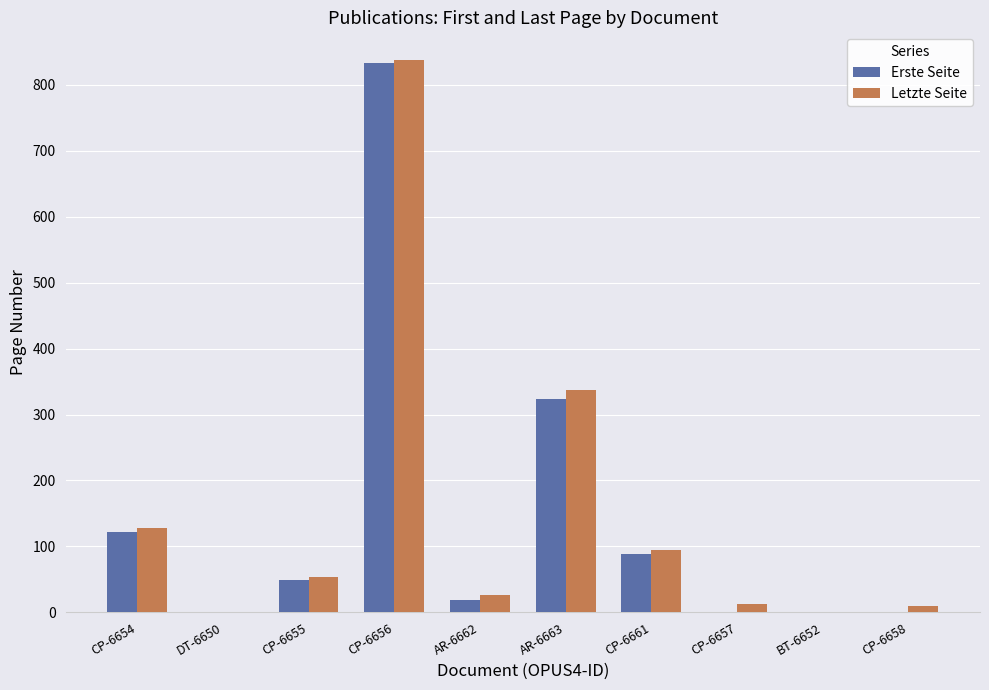

The value of Erste Seite at CP-6656 is 1162. True or false?

False